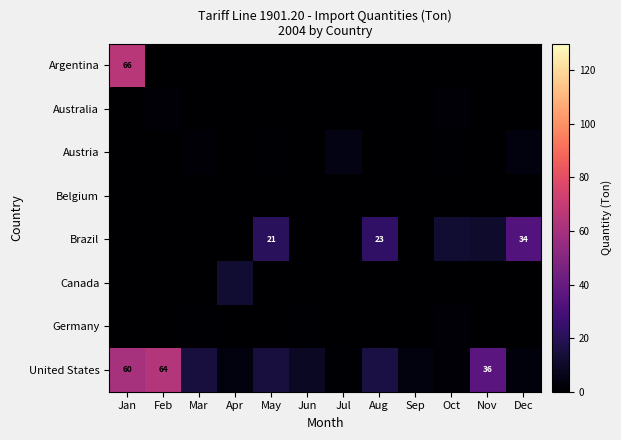

At how many categories does at least one series exceed 63?

2